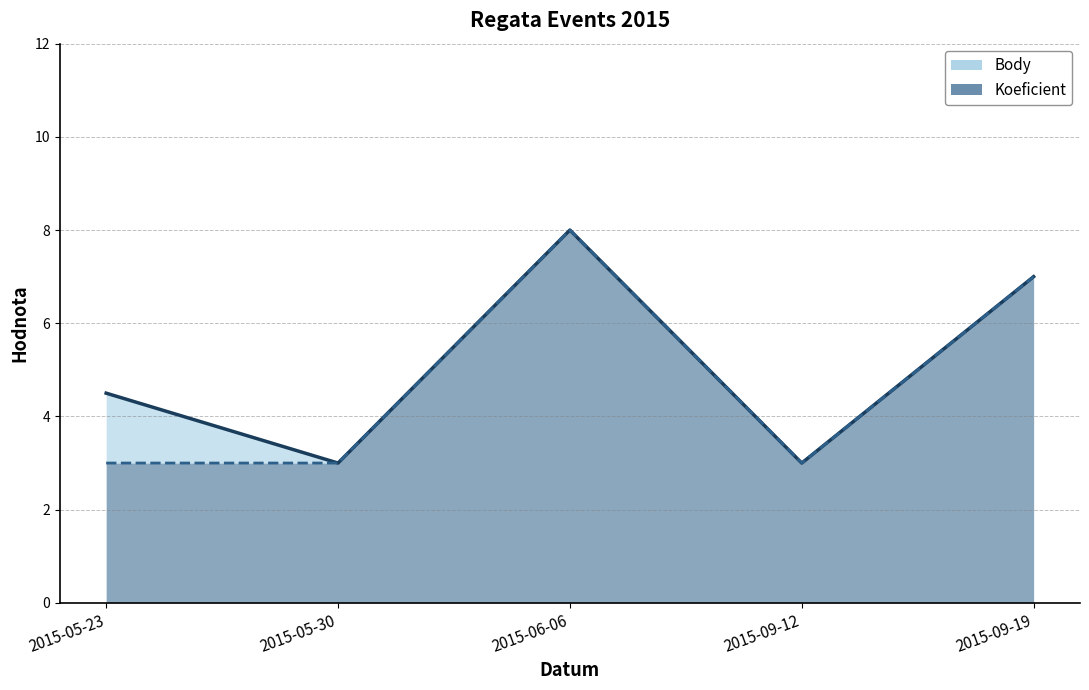

What is the label of the 2nd point from the right?

2015-09-12